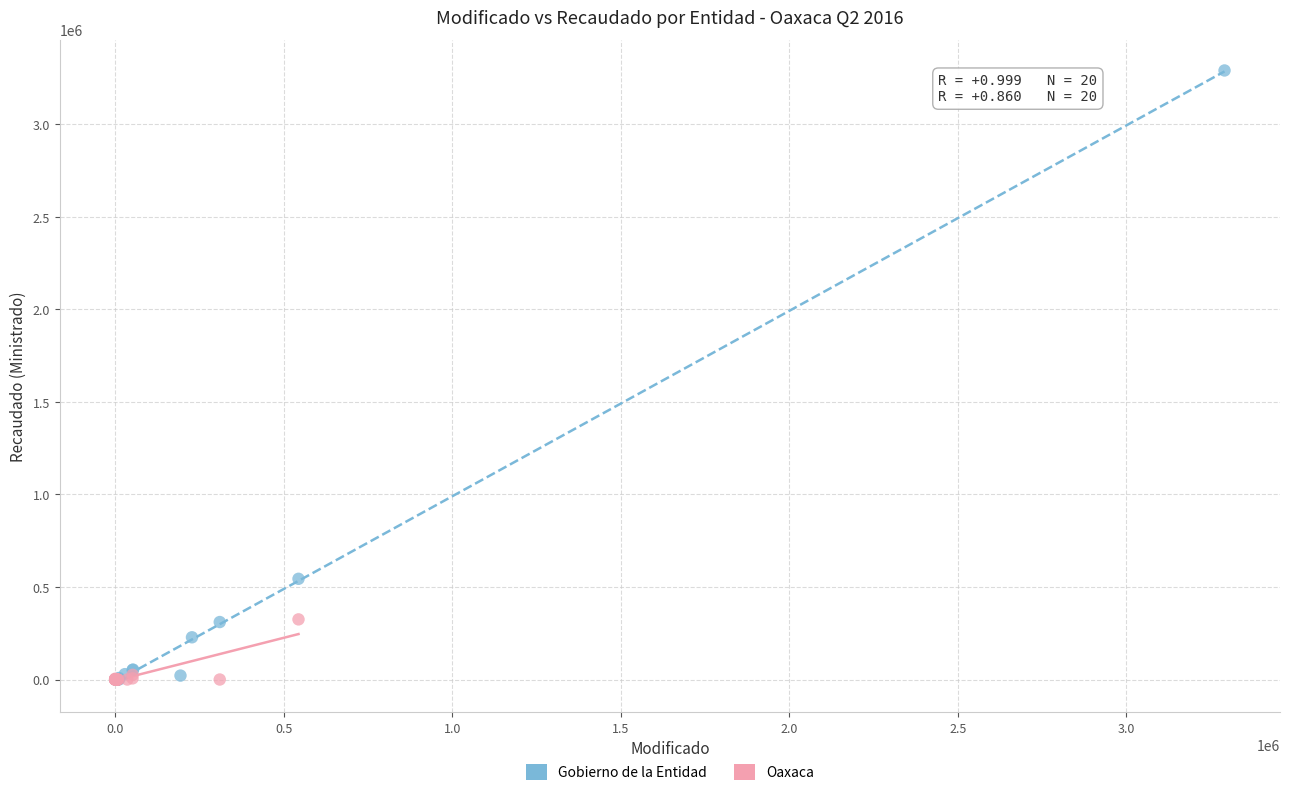

Which series has the widest spread of Y values?

Gobierno de la Entidad